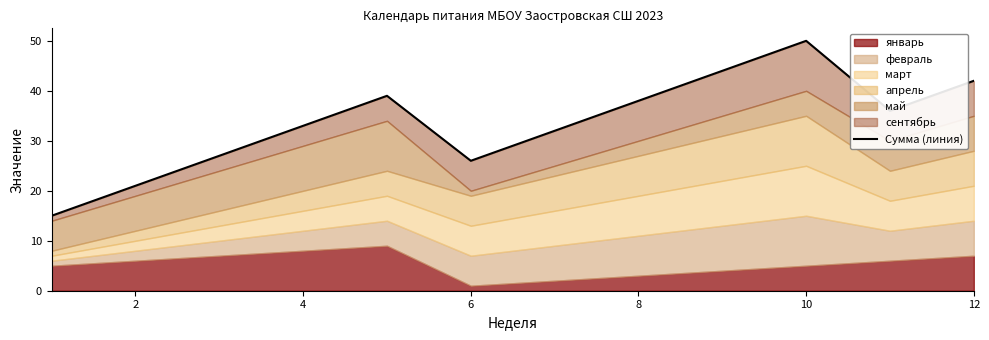

The value at 8 is 39. True or false?

True